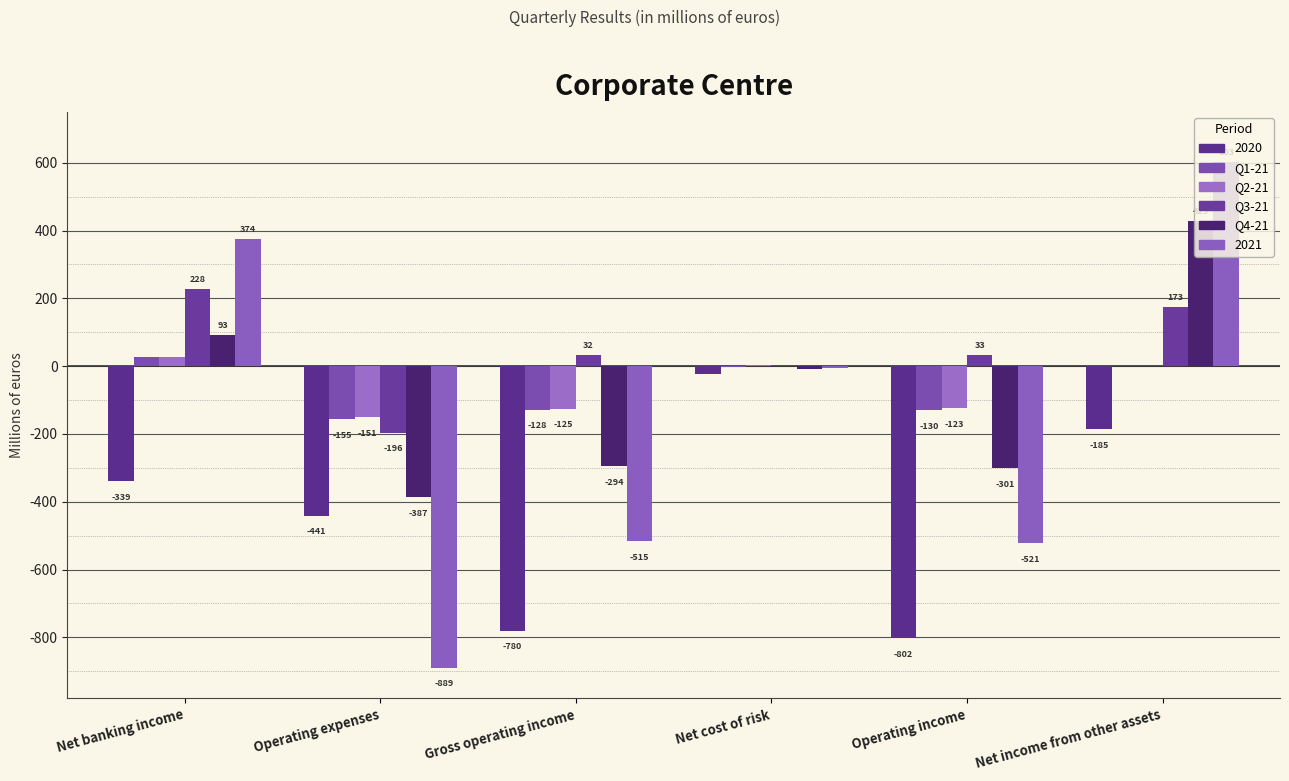

Which series has the largest range (max minus min)?

2021